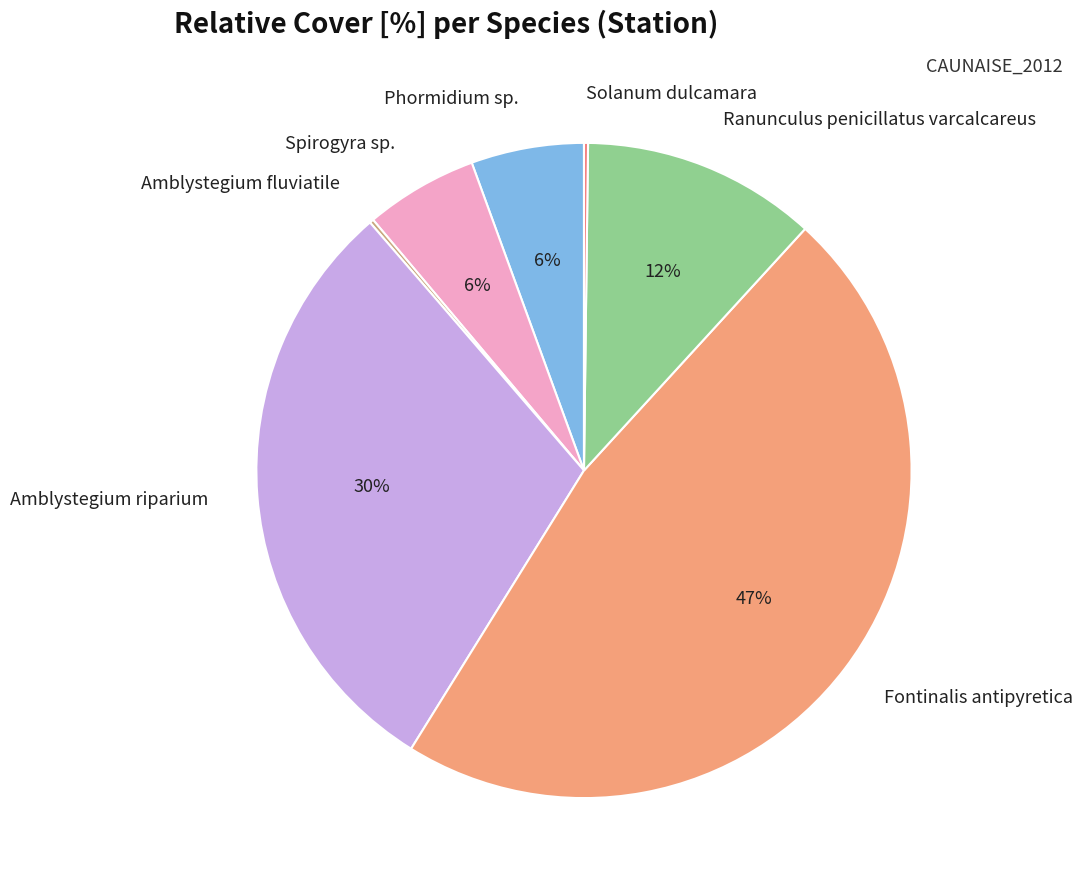

True or false: Fontinalis antipyretica accounts for 36% of the total.

False